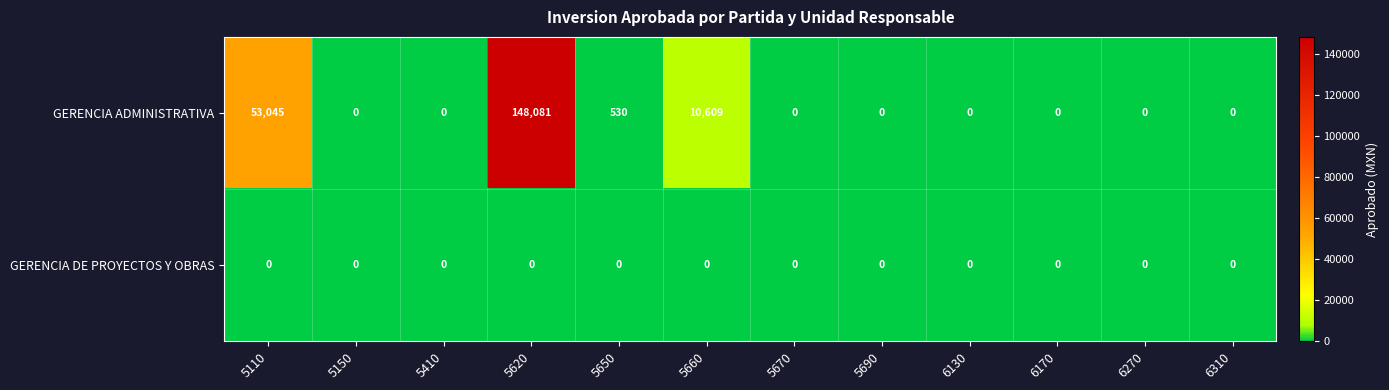

How many distinct data groups are displayed?

2